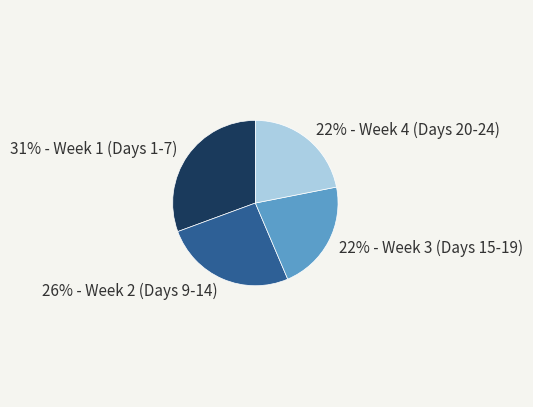

Do 26% - Week 2 (Days 9-14) and 22% - Week 4 (Days 20-24) together represent more than half of the pie?

No